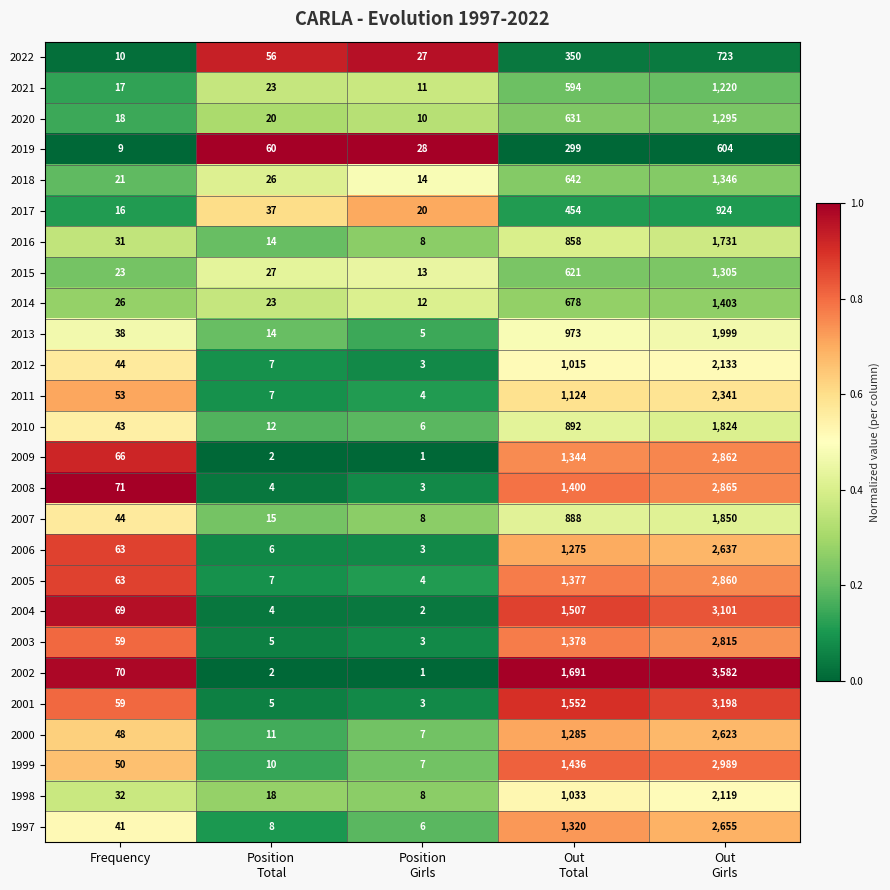

What is the total value across all series at Out
Total?

26617